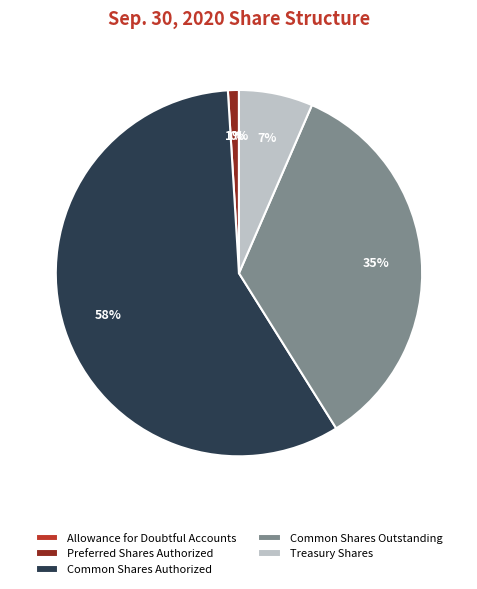

Do Common Shares Authorized and Preferred Shares Authorized together represent more than half of the pie?

Yes